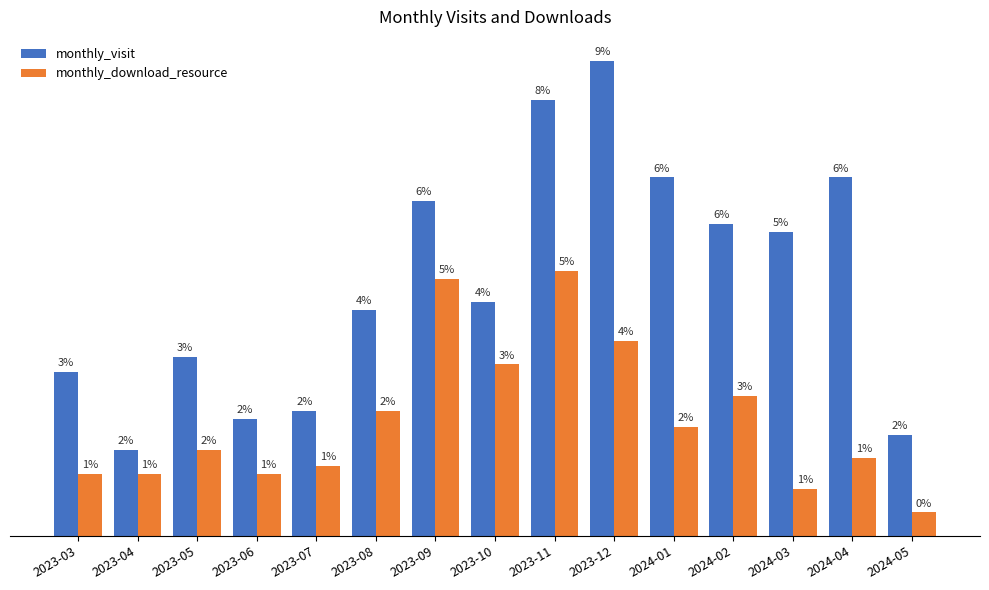

What are all the series names shown in the legend?

monthly_visit, monthly_download_resource